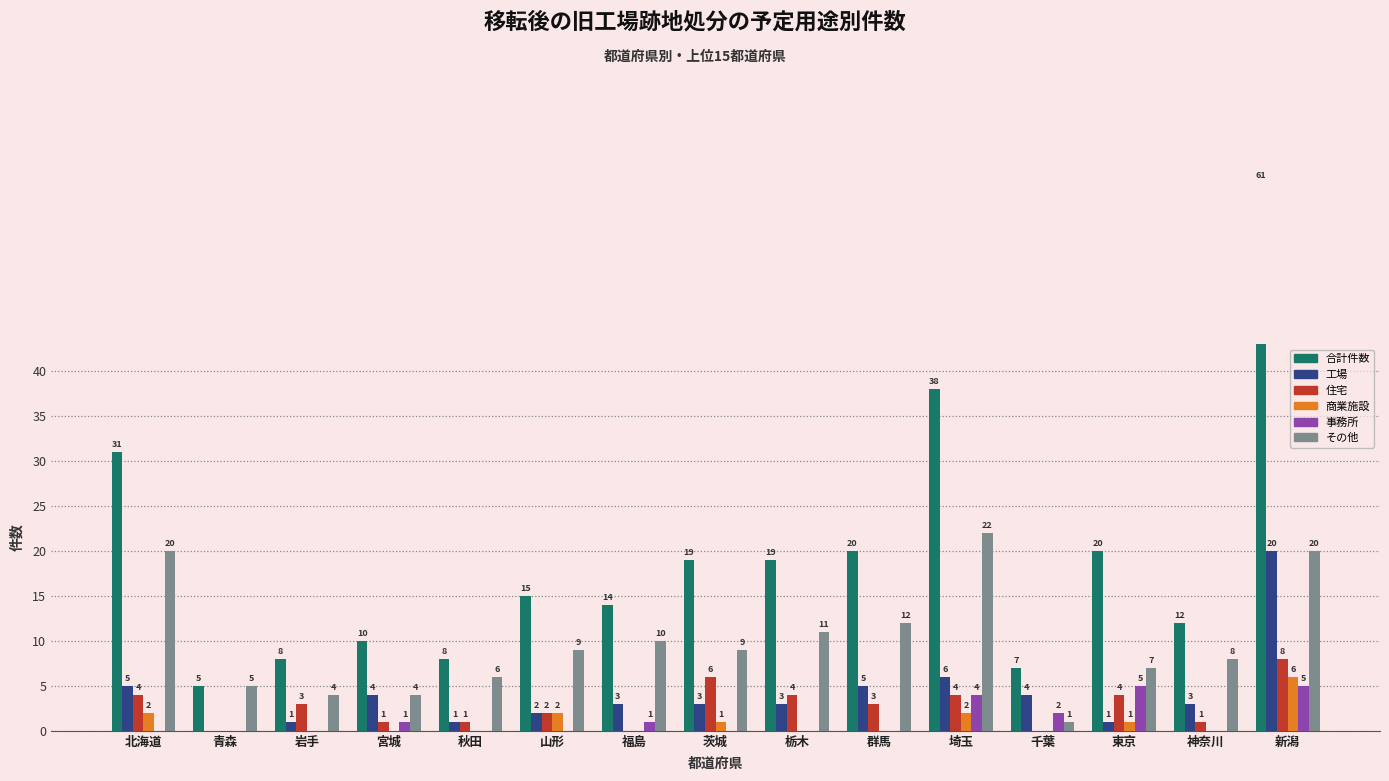

Which category has the highest value in the その他 series?

埼玉